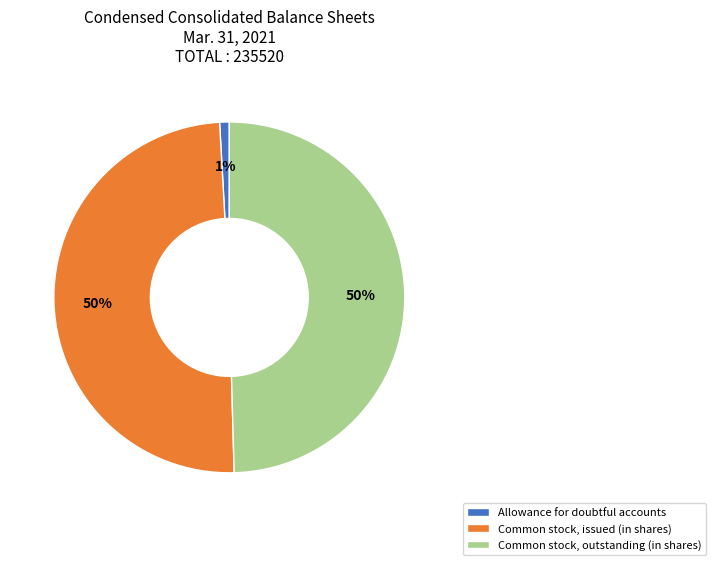

Count the number of slices in the pie.

3